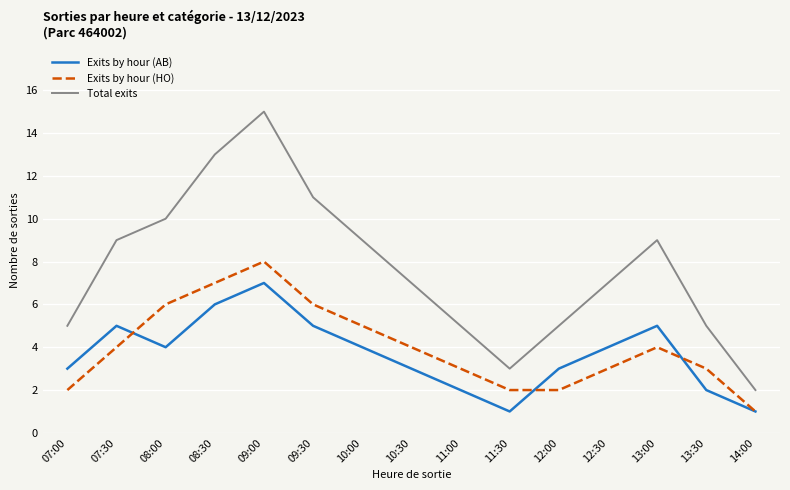

At which category is the sum across all series the highest?

09:00